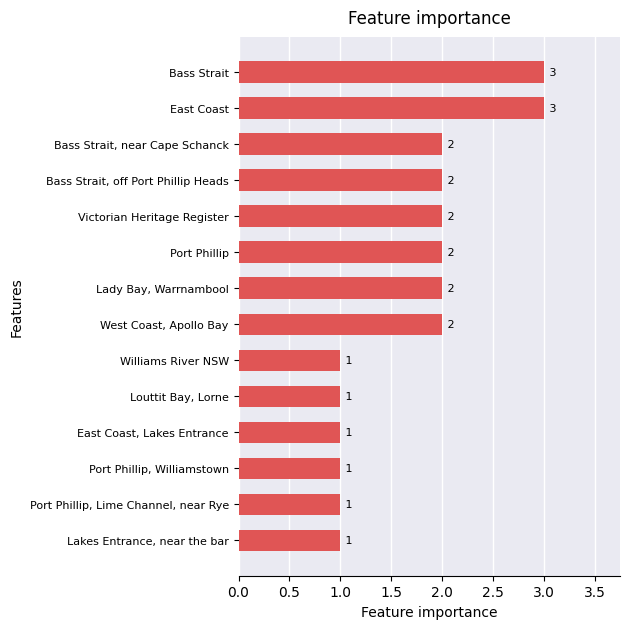

What is the ratio of the value at Bass Strait, near Cape Schanck to the value at Lakes Entrance, near the bar?

2.0